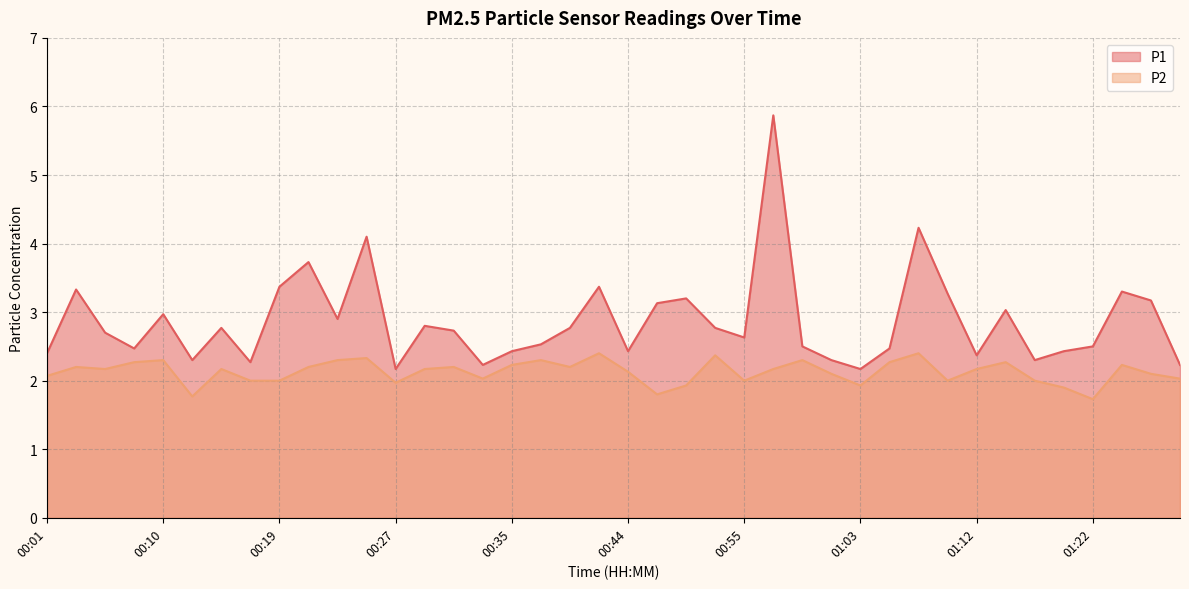

Which series changed the most between 00:01 and 00:06?

P1